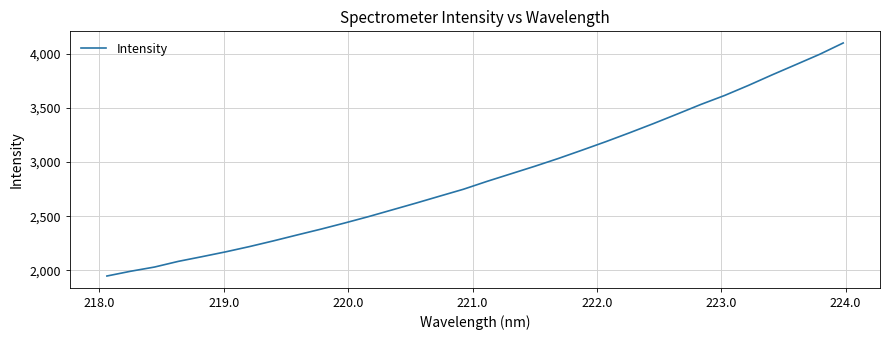

What is the maximum value shown in the chart?

4097.0